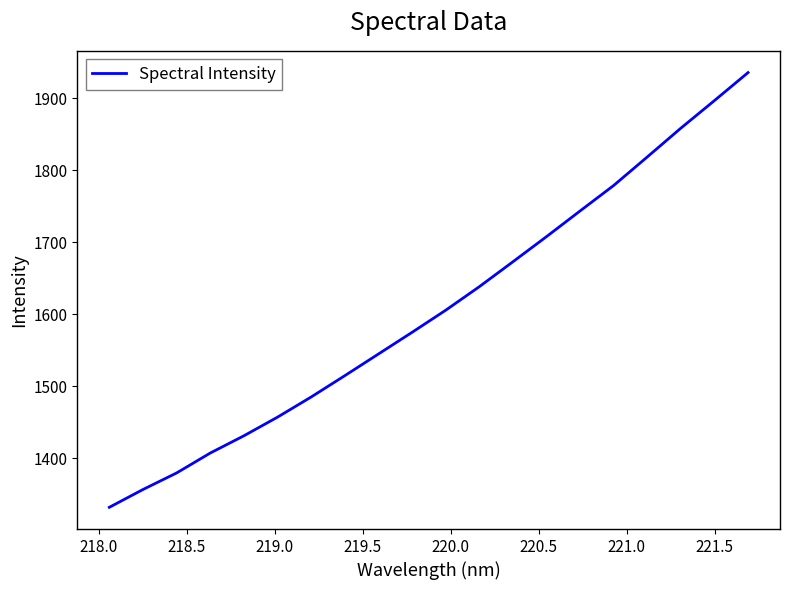

What is the maximum value shown in the chart?

1935.3